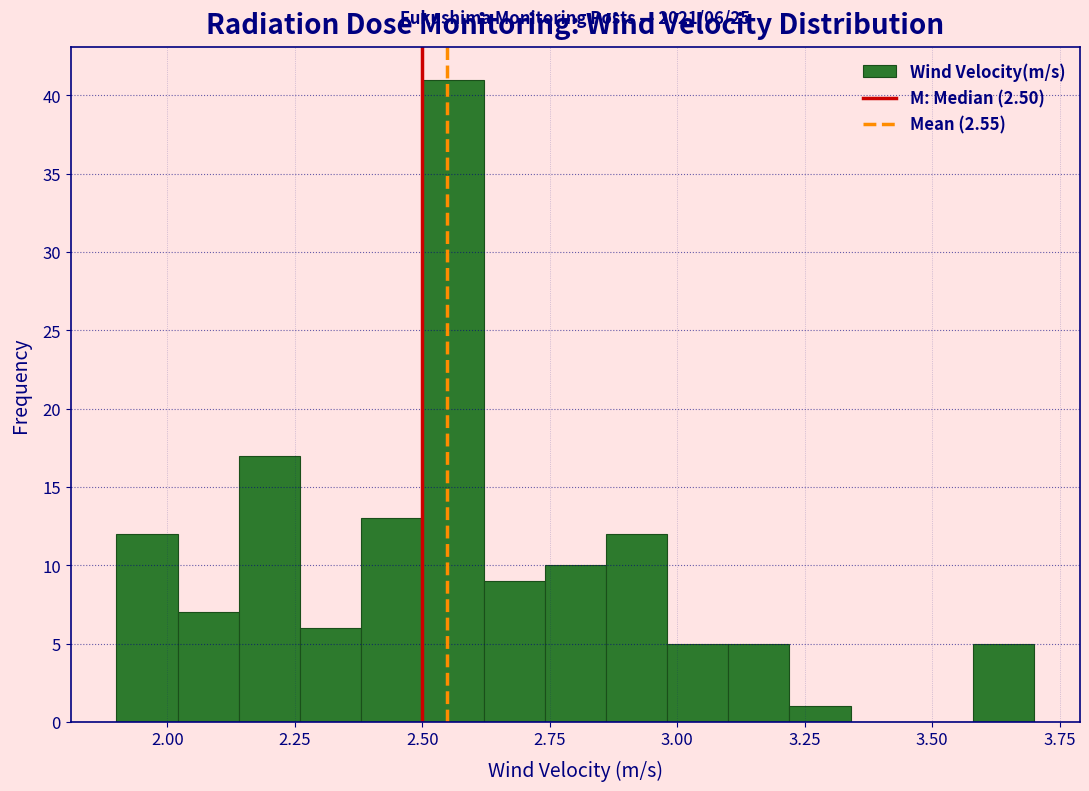

Read against the x-axis, roughly where is the centre of the tallest bar?

2.55